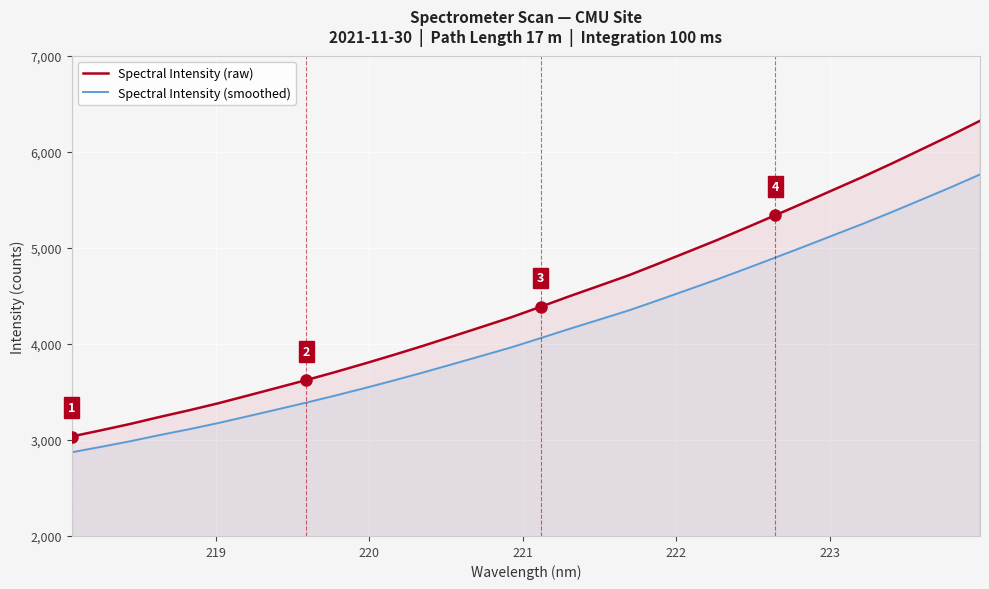

What is the maximum value shown in the chart?

6322.1